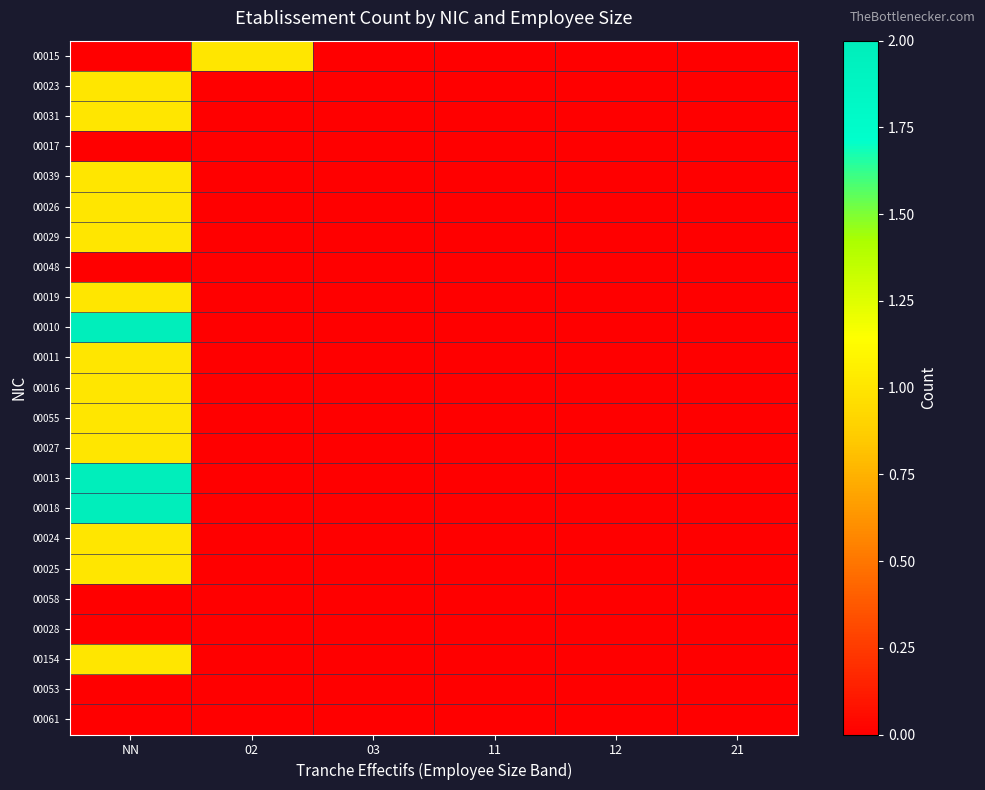

List the series in order of their peak value, highest first.

00010, 00013, 00018, 00015, 00023, 00031, 00039, 00026, 00029, 00019, 00011, 00016, 00055, 00027, 00024, 00025, 00154, 00017, 00048, 00058, 00028, 00053, 00061